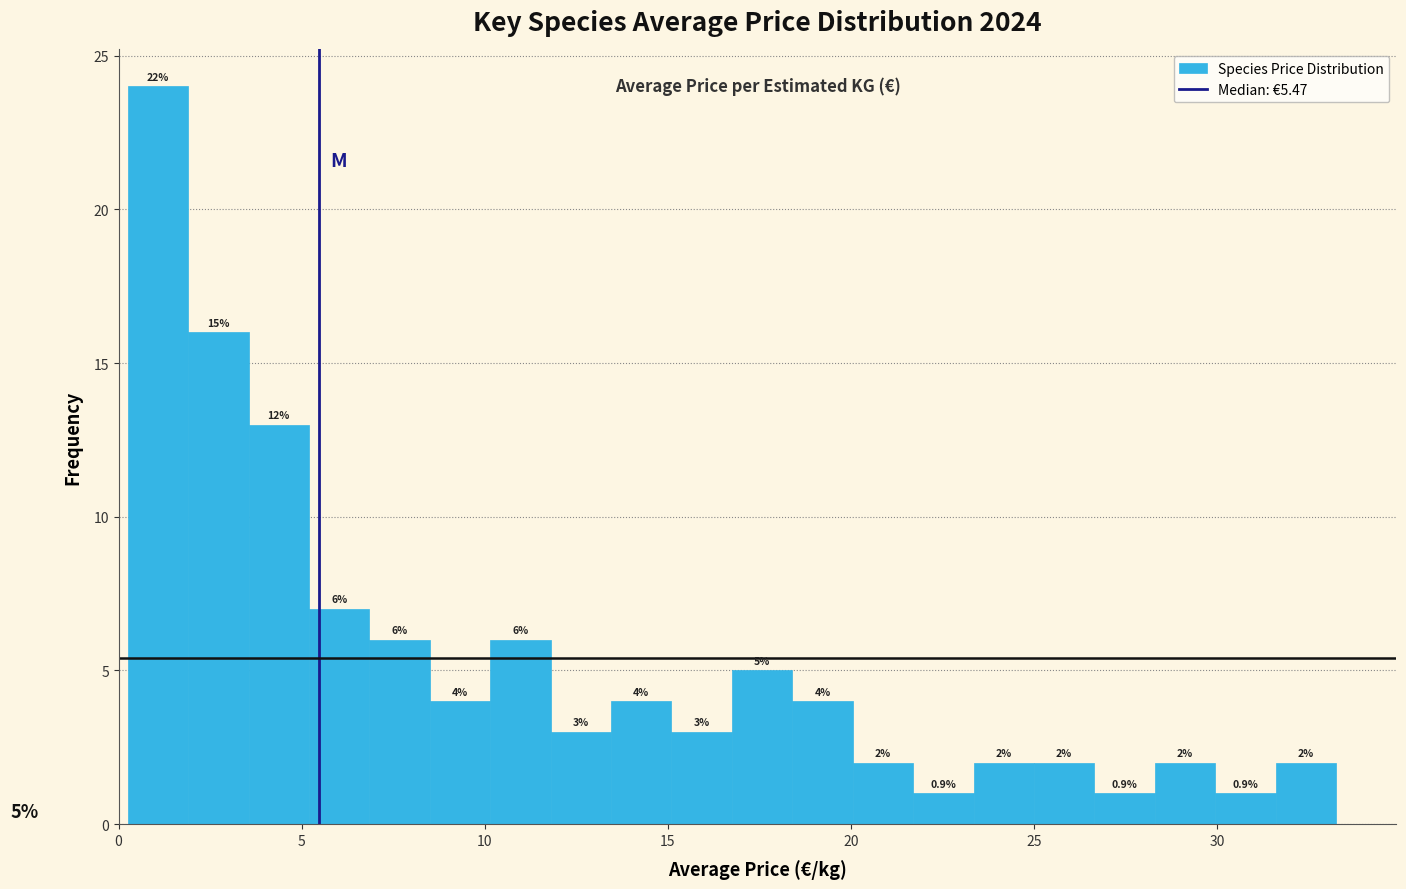

Read against the x-axis, roughly where is the centre of the tallest bar?

1.0